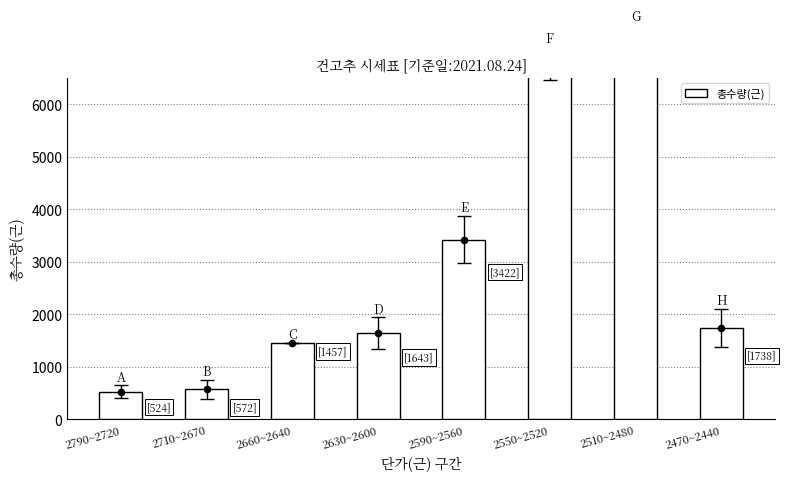

Which has a higher value, 2470~2440 or 2550~2520?

2550~2520